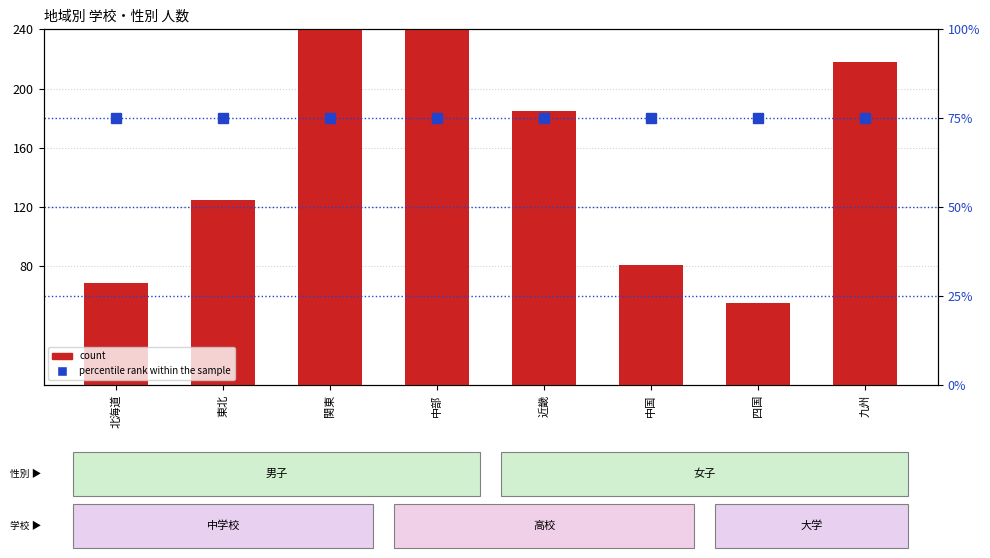

Count the number of data series in this chart.

2